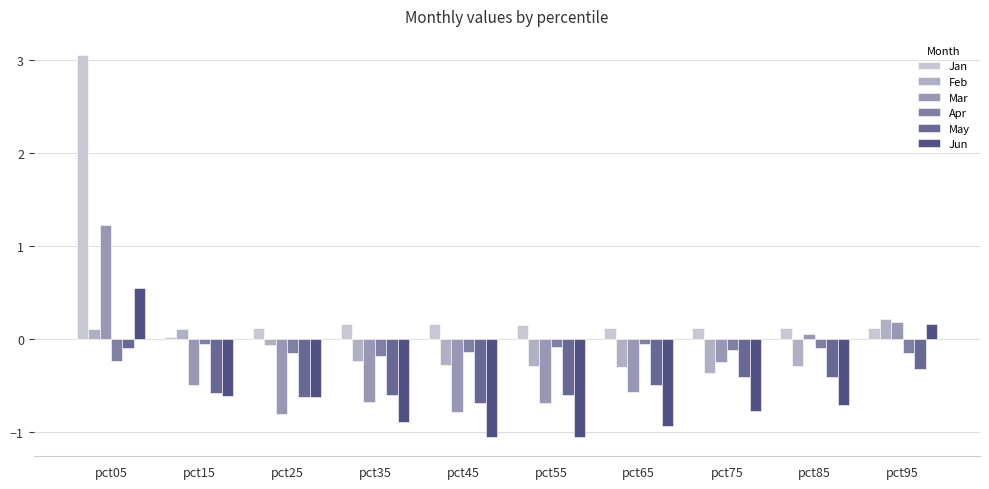

What is the difference between the second highest and second lowest values in the Apr series?

0.1